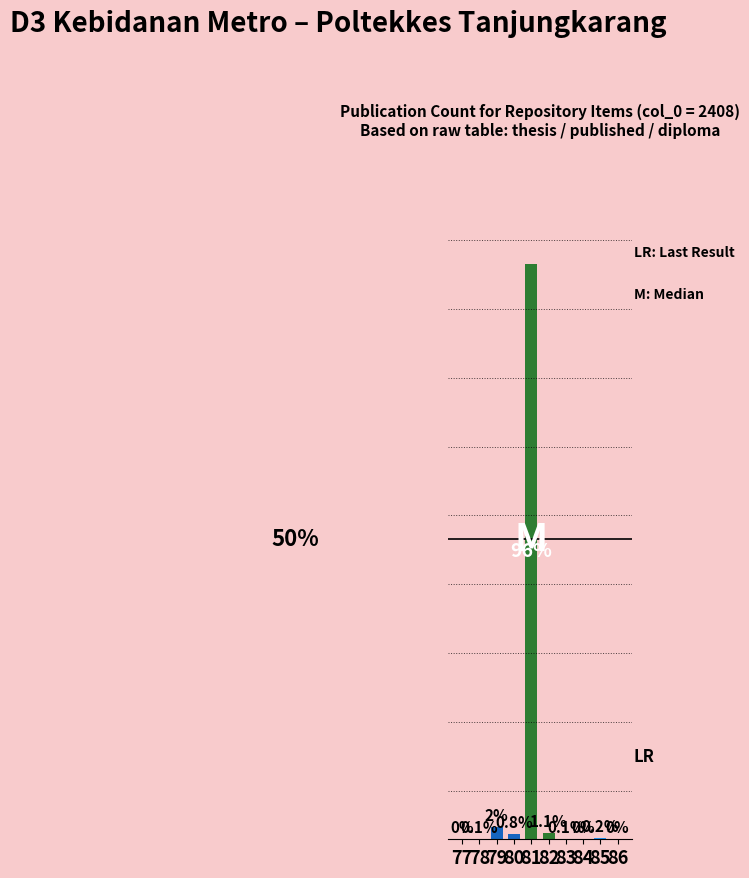

At which category does the chart reach its peak across all series?

81